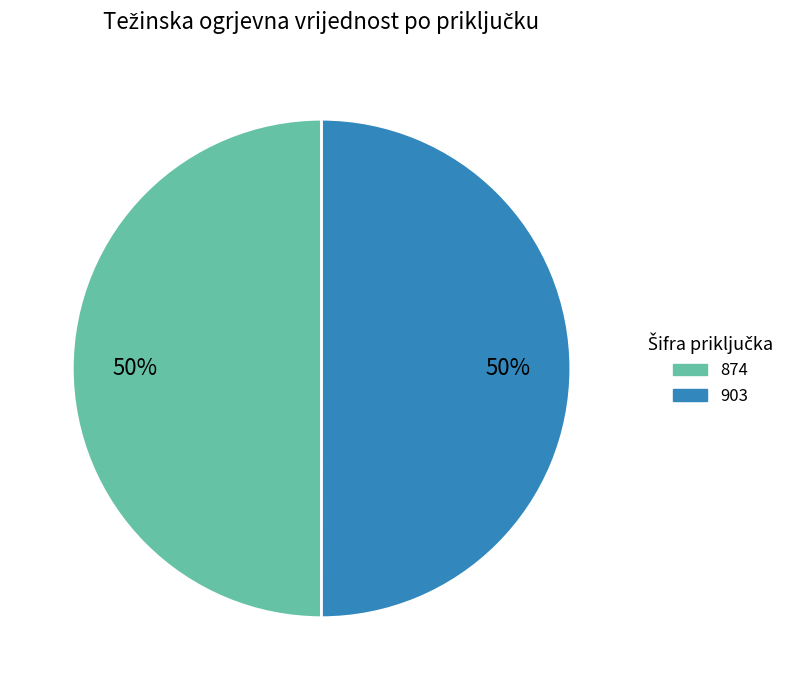

Approximately how many times larger is the value at 874 compared to 903?

1.0